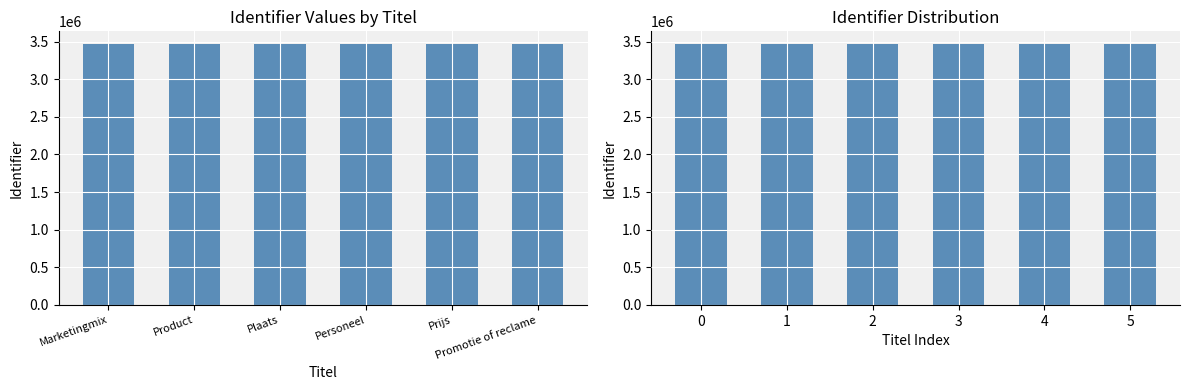

Reading left to right, transcribe all the data shown in this chart.

3462649	3462651	3462653	3462655	3462657	3462659